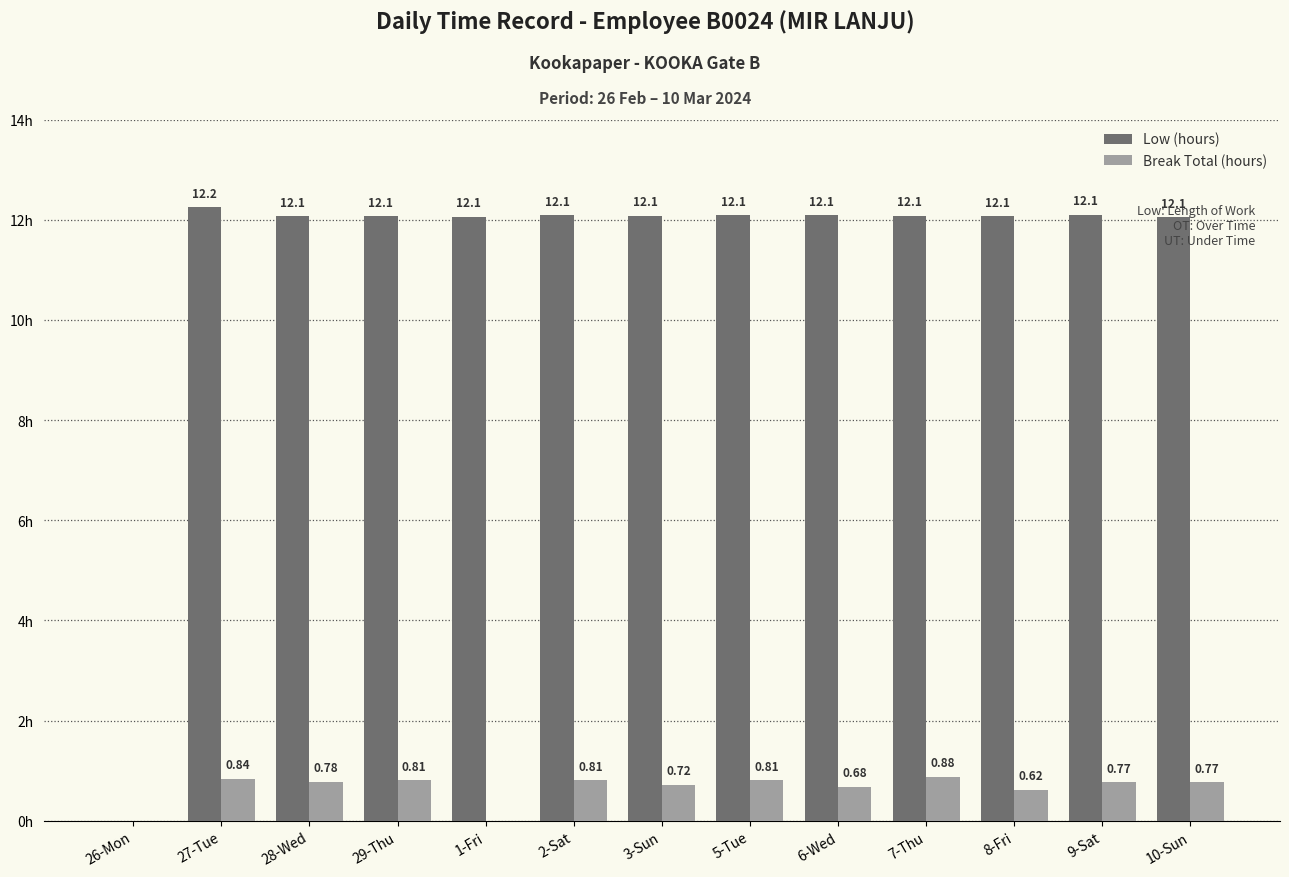

Is the value of Low (hours) at 1-Fri greater than the value of Break Total (hours) at 8-Fri?

Yes